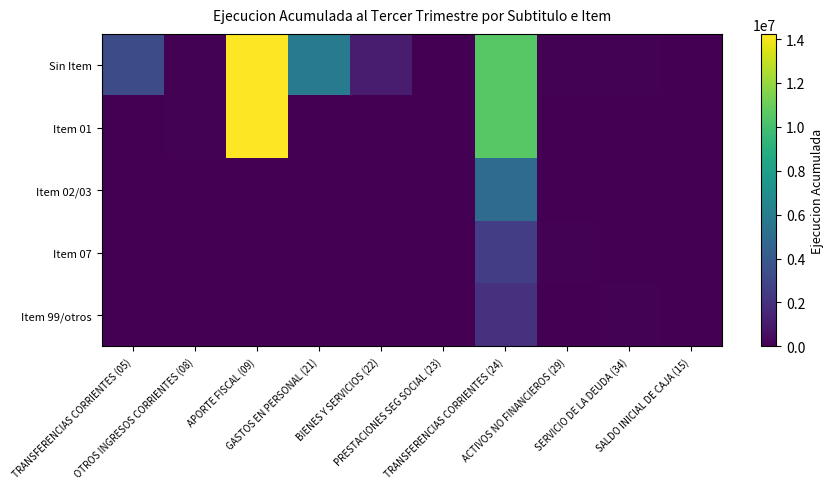

Which has a higher value, GASTOS EN PERSONAL (21) or PRESTACIONES SEG SOCIAL (23)?

GASTOS EN PERSONAL (21)